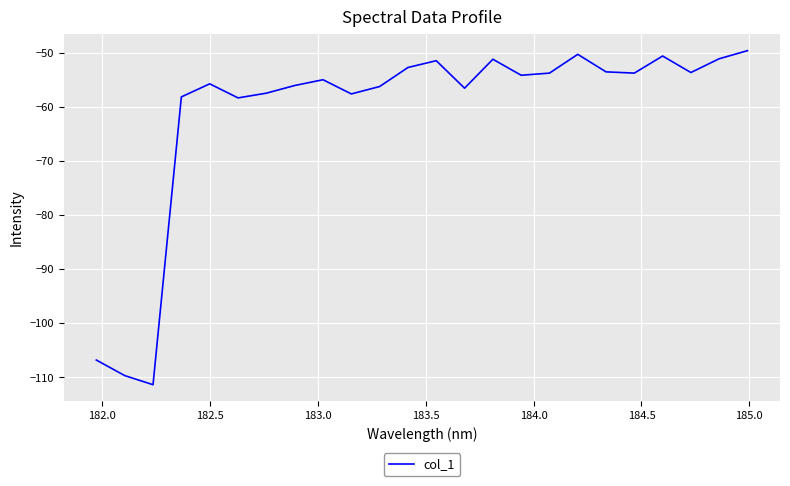

What is the difference between the maximum and minimum values?

61.8